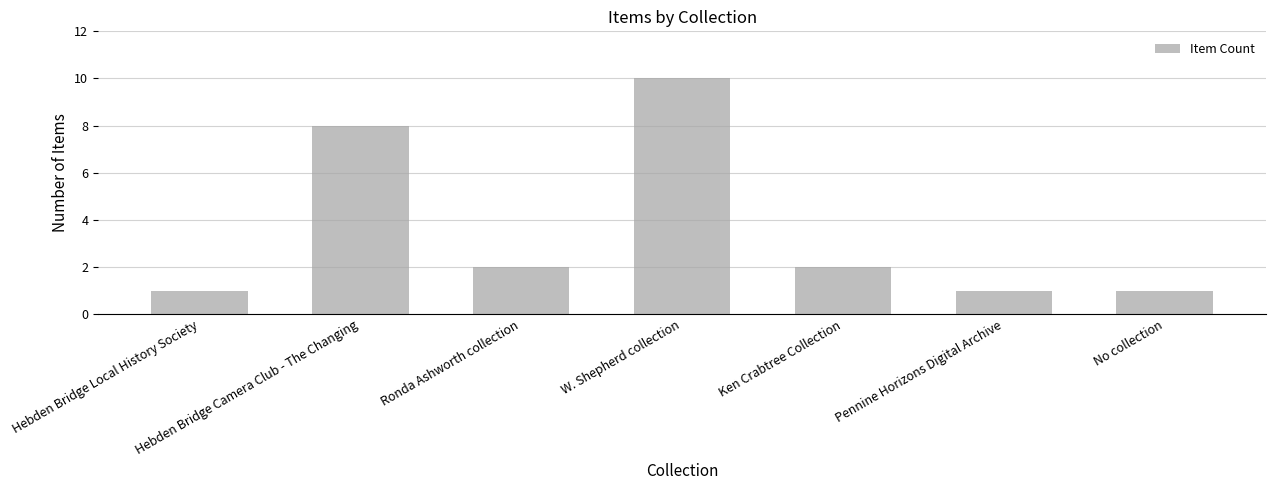

Reading right to left, transcribe all the data shown in this chart.

No collection=1	Pennine Horizons Digital Archive=1	Ken Crabtree Collection=2	W. Shepherd collection=10	Ronda Ashworth collection=2	Hebden Bridge Camera Club - The Changing=8	Hebden Bridge Local History Society=1